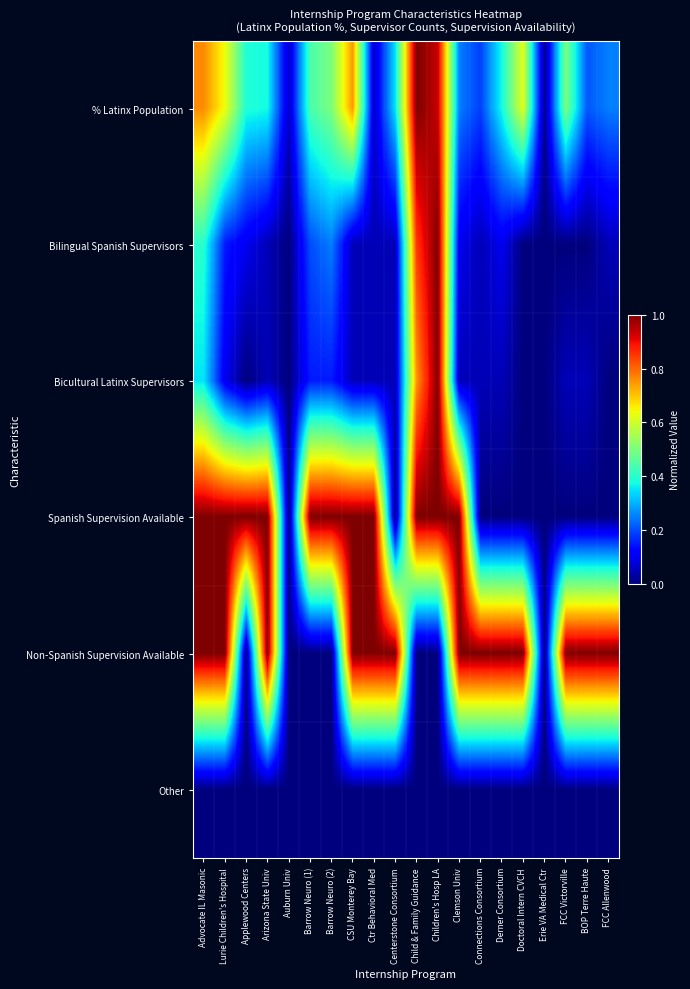

What is the total value across all series at Auburn Univ?

0.1